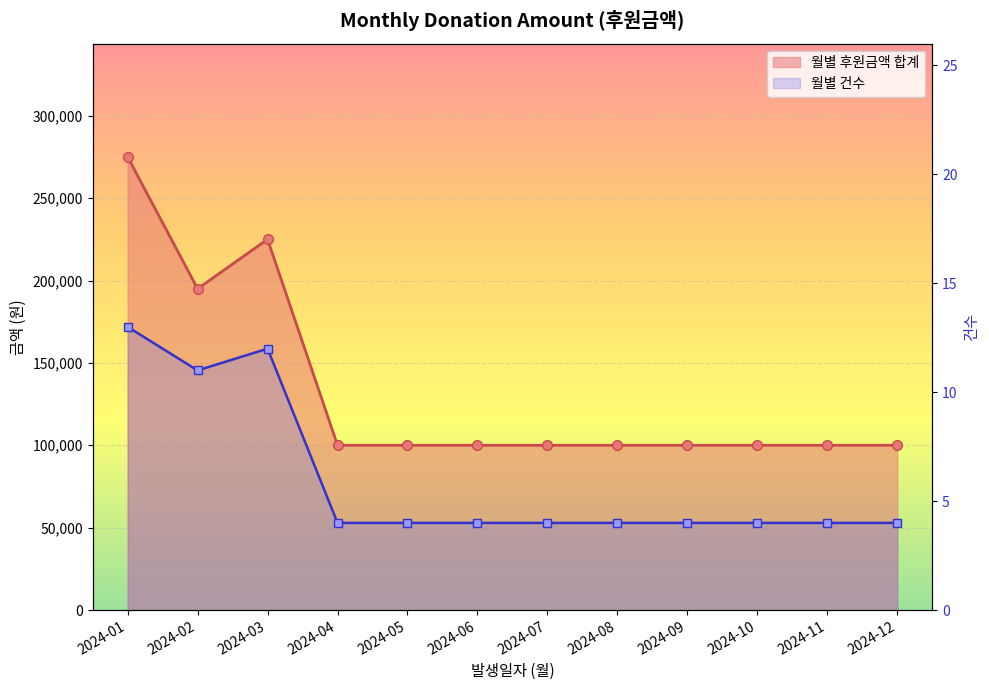

True or false: 월별 건수 and 월별 후원금액 합계 intersect in this chart.

False